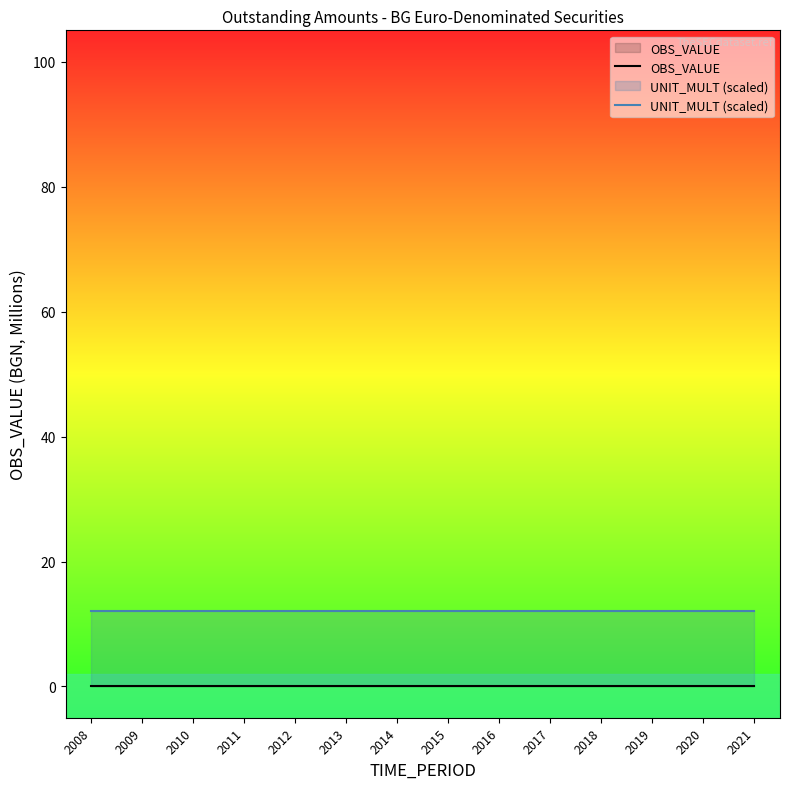

True or false: UNIT_MULT (scaled) and OBS_VALUE cross at least once.

False